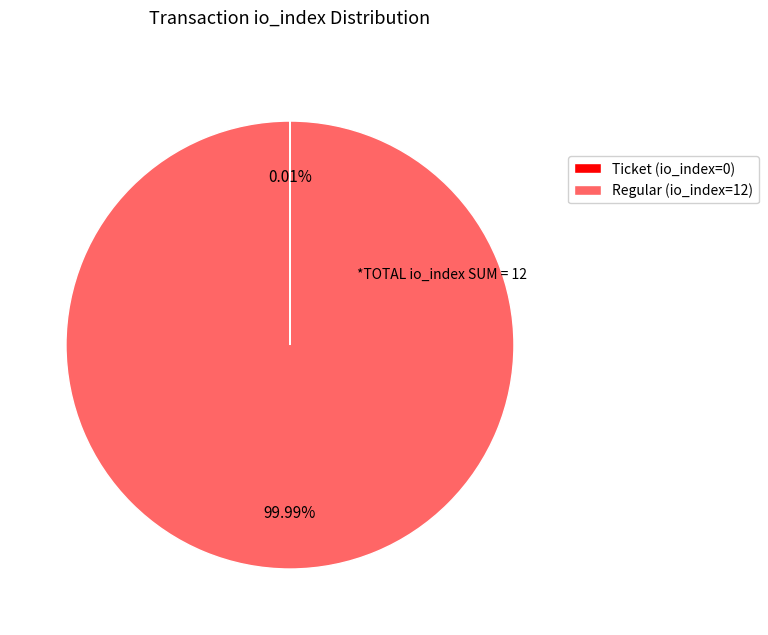

Is Regular (io_index=12) the majority of the pie?

Yes